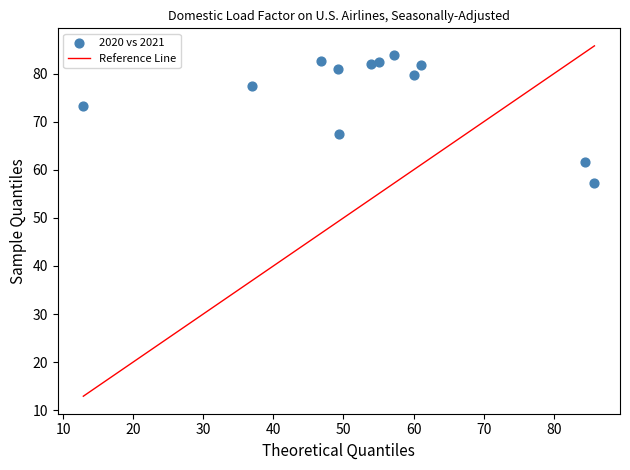

What is the average X value?

54.4